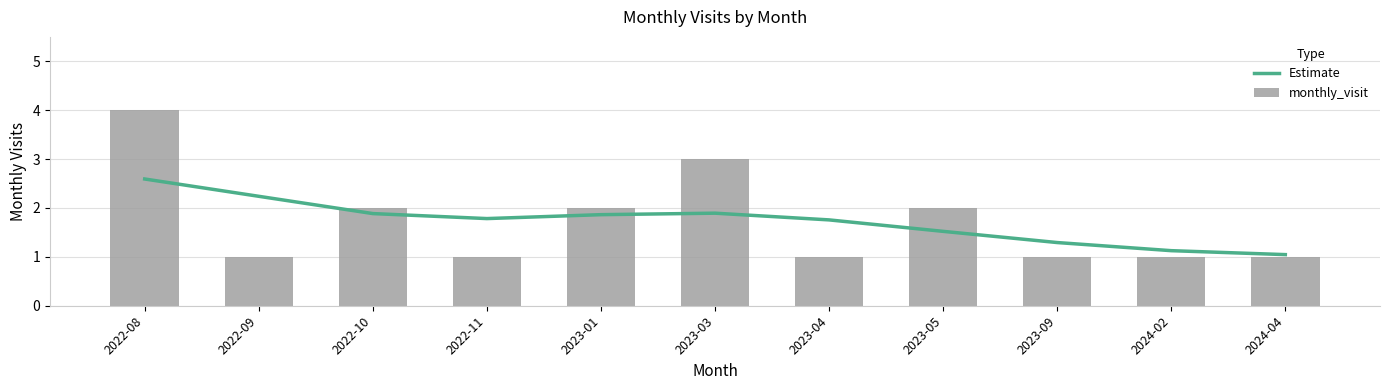

What is the average value of the monthly_visit series?

1.7